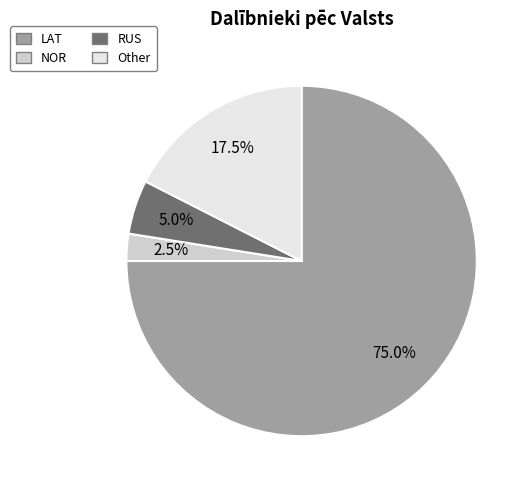

To the nearest percent, what is the difference between the largest and smallest slice percentages?

72%